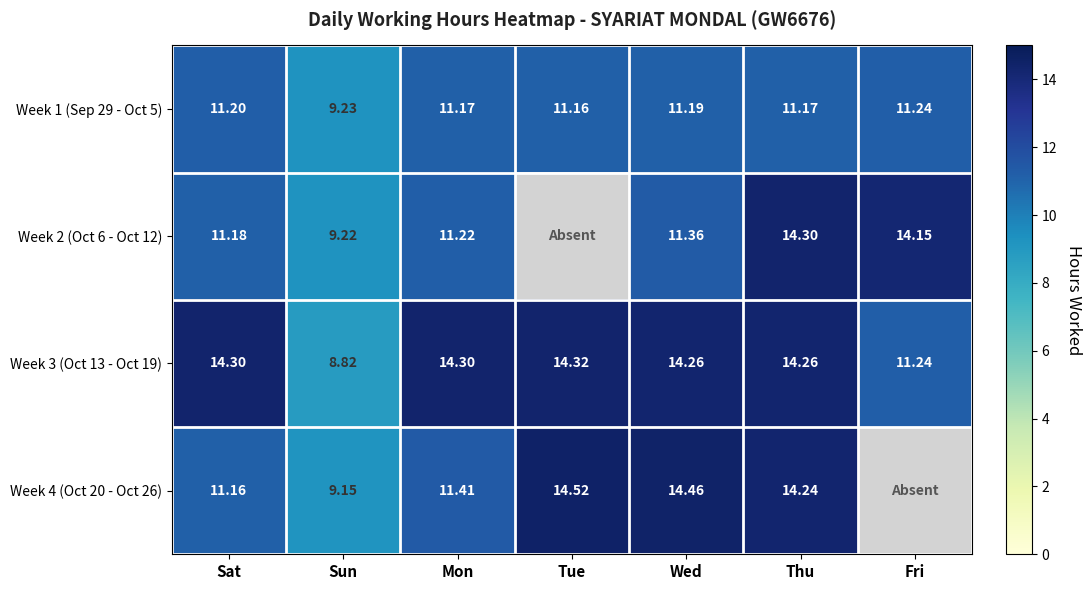

Which category has the highest value in the Week 3 (Oct 13 - Oct 19) series?

Tue